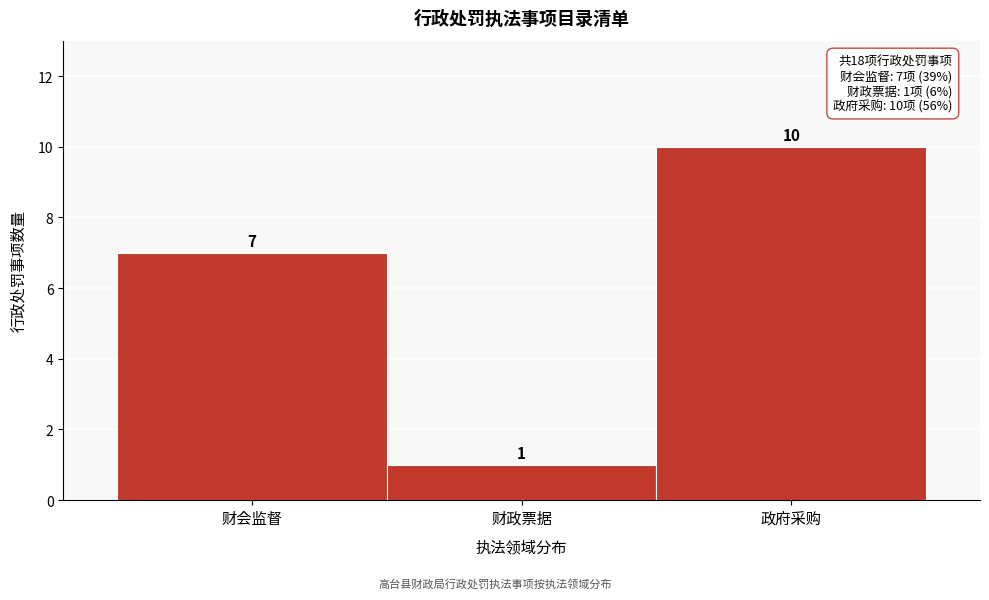

Reading left to right, what are all the values shown in this chart?

7	1	10